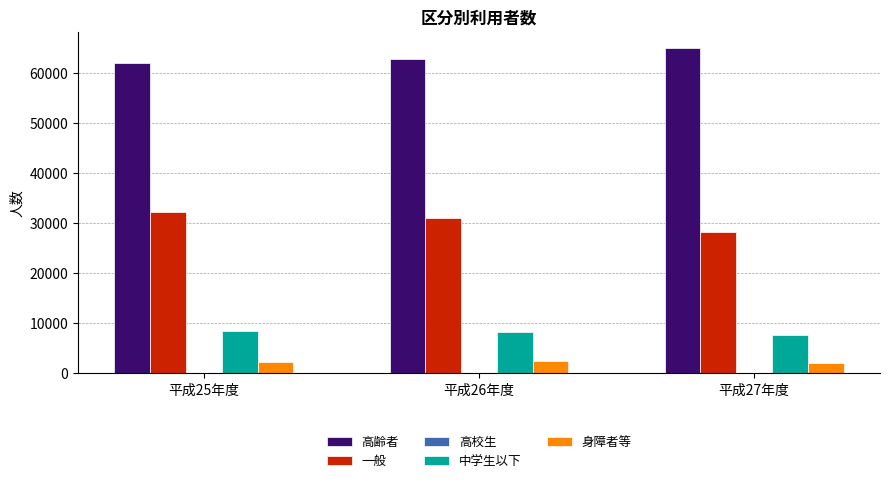

What is the maximum value shown in the chart?

64940